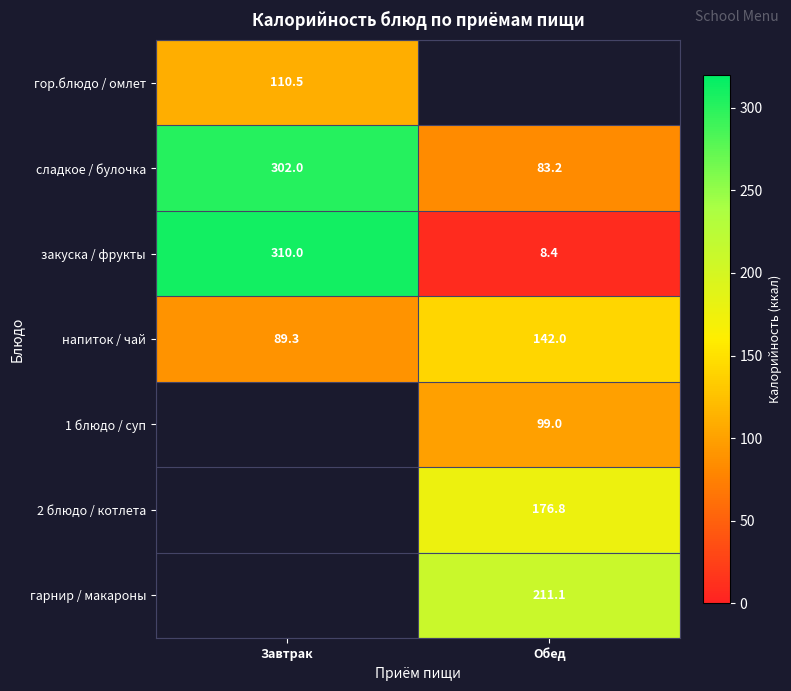

What is the maximum value for закуска / фрукты?

310.0